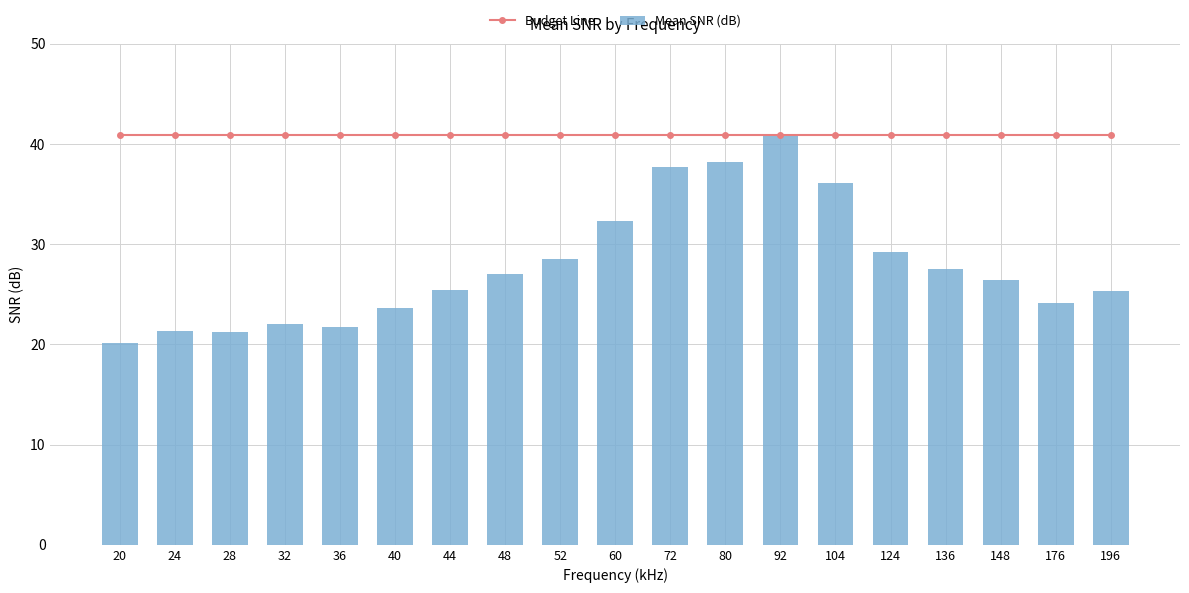

At which label does Mean SNR (dB) first exceed 26?

48